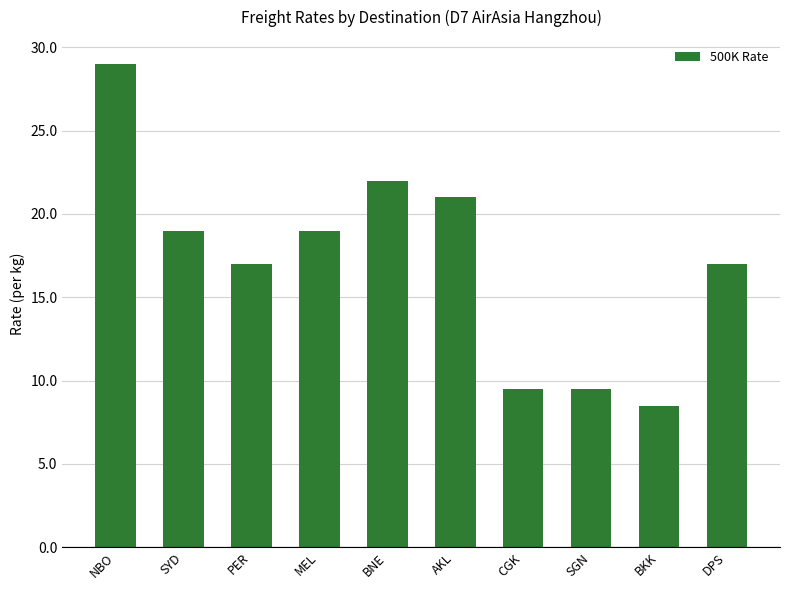

How many bars are there in total?

10